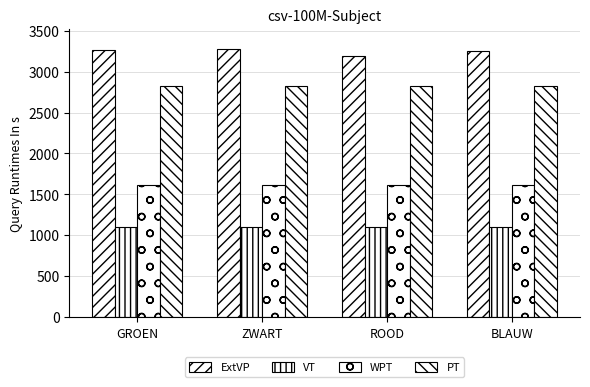

How many distinct data groups are displayed?

4